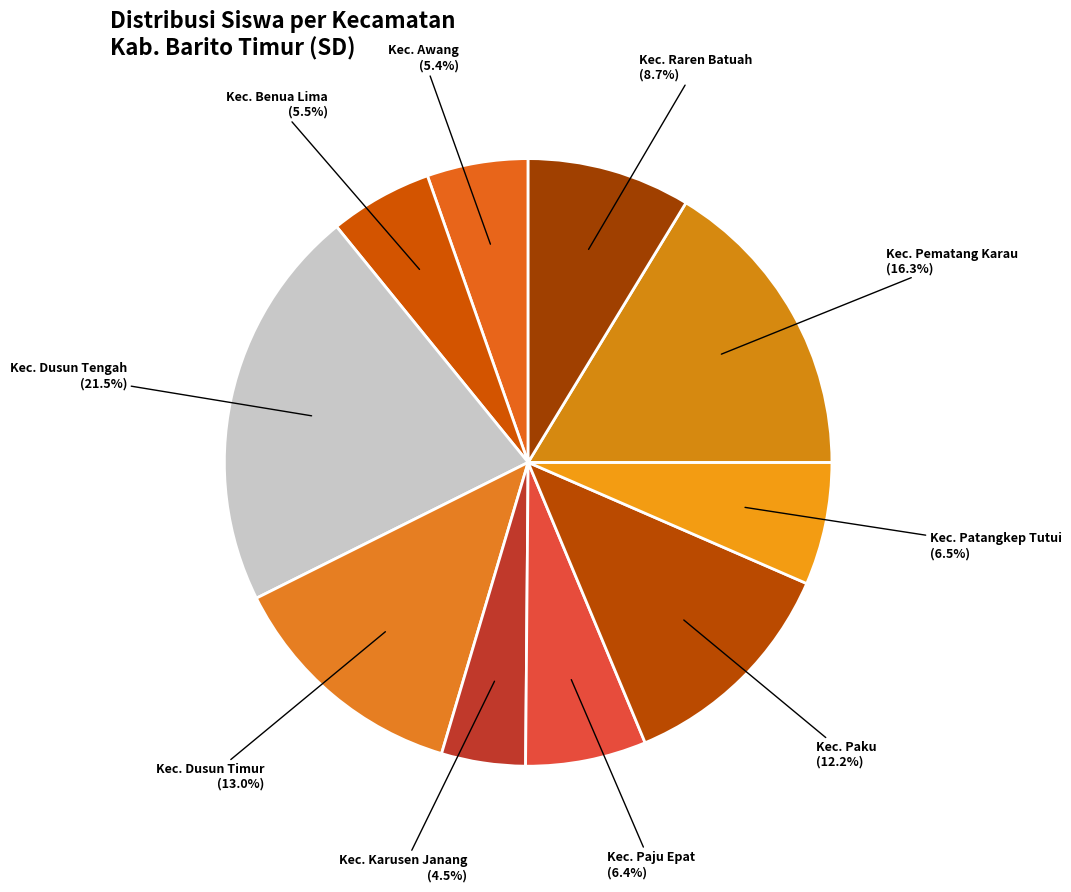

Count the number of slices in the pie.

10